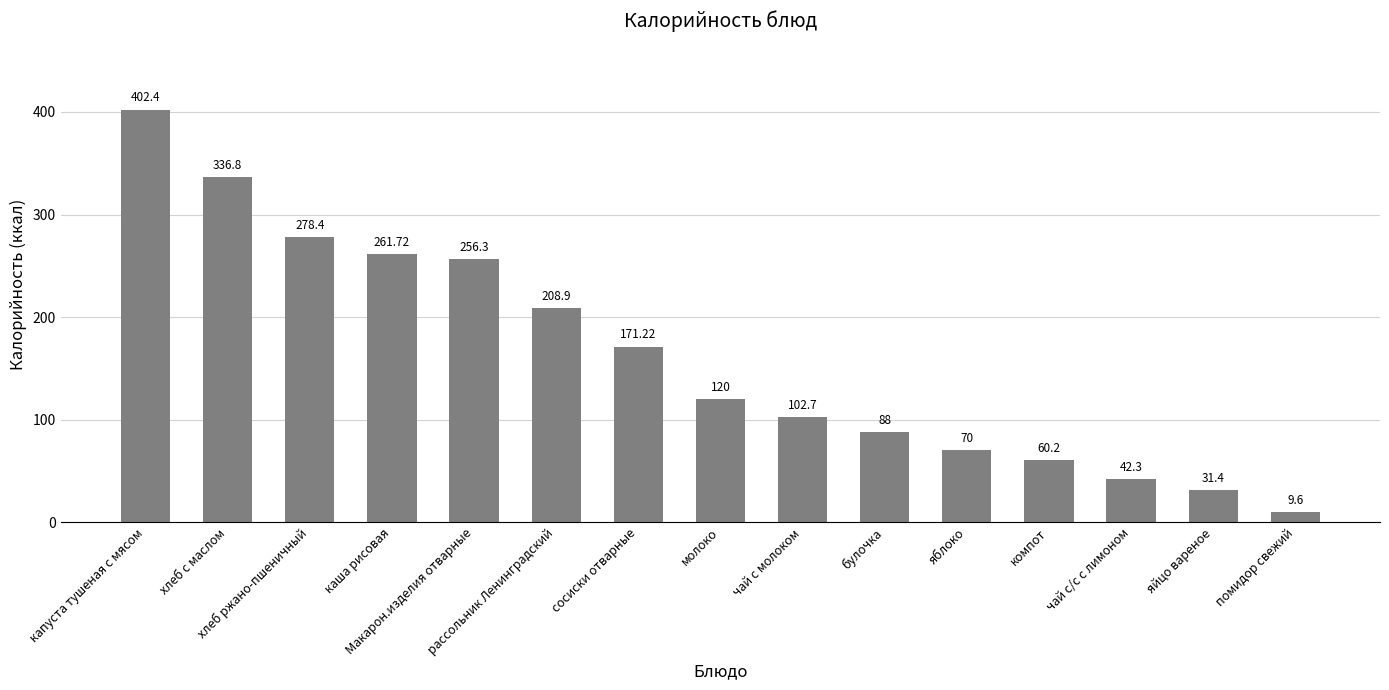

Which label corresponds to the largest value in the chart?

капуста тушеная с мясом